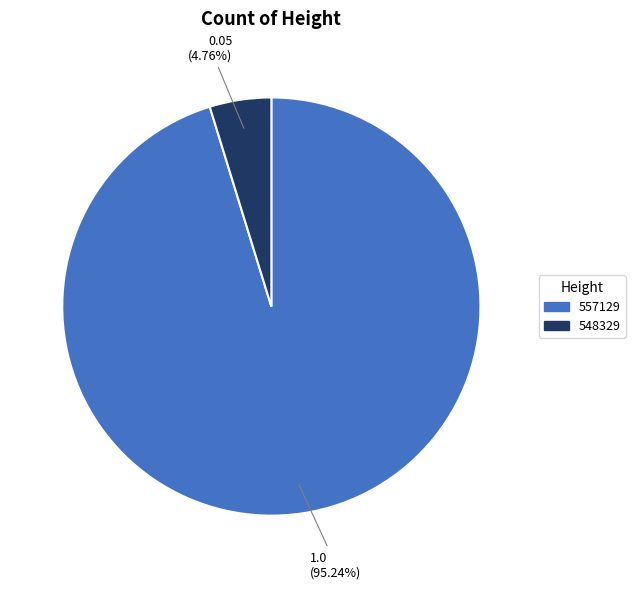

What percentage is the 548329 slice, to the nearest percent?

5%